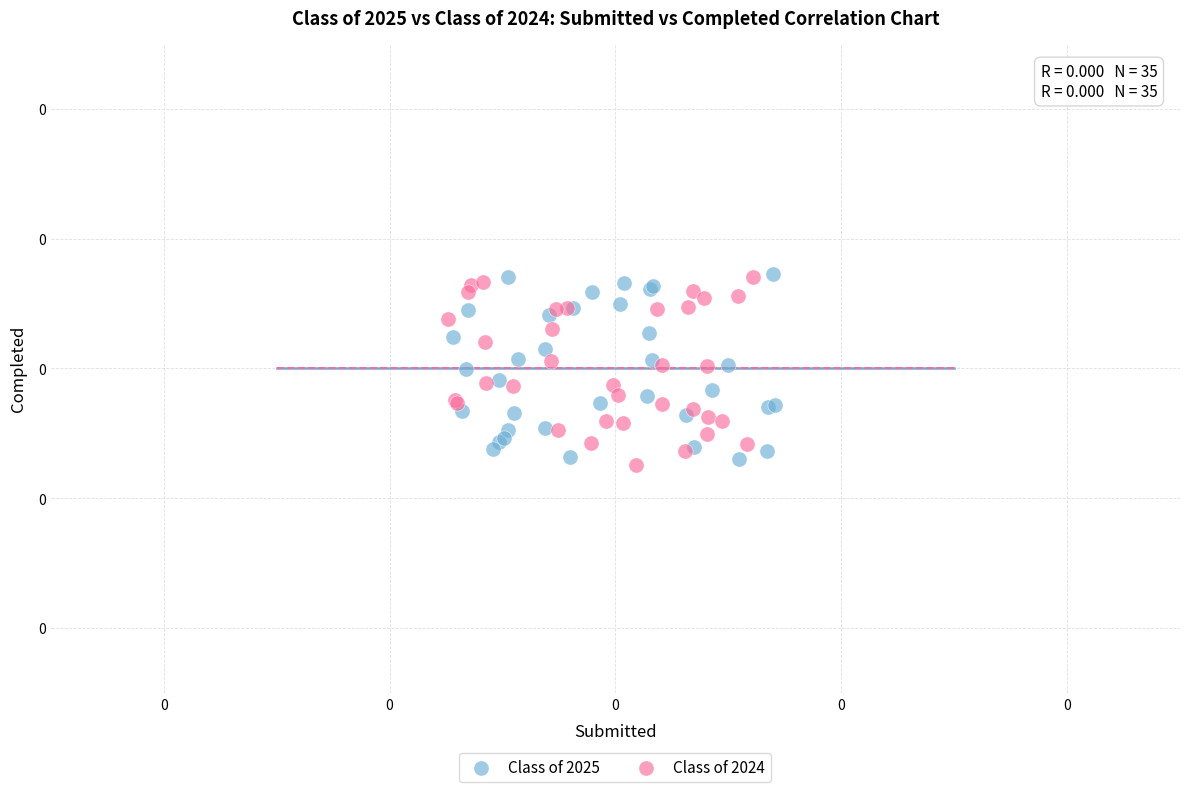

What are all the series names shown in the legend?

Class of 2025, Class of 2024